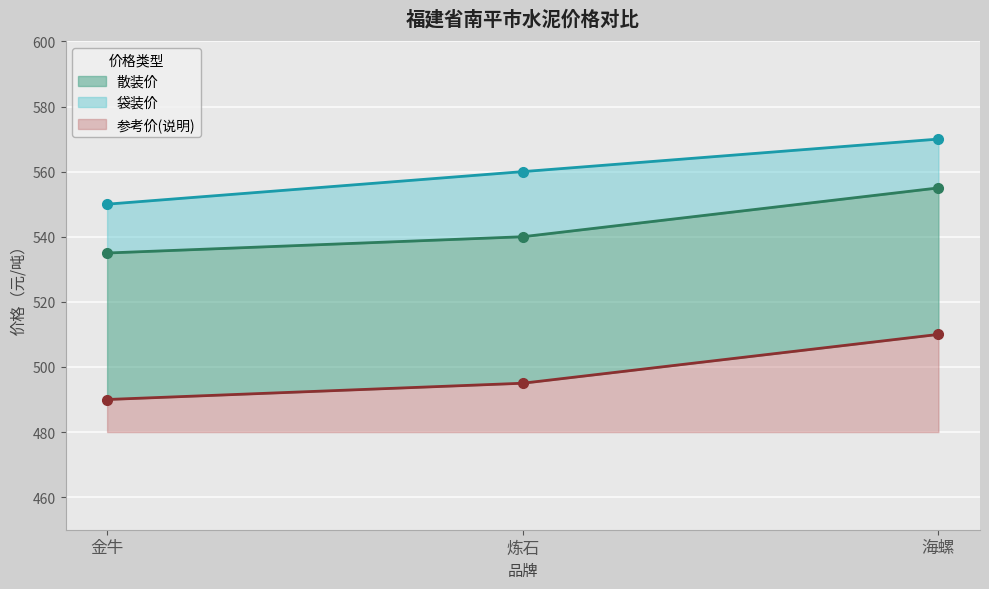

At which category is the sum across all series the highest?

海螺